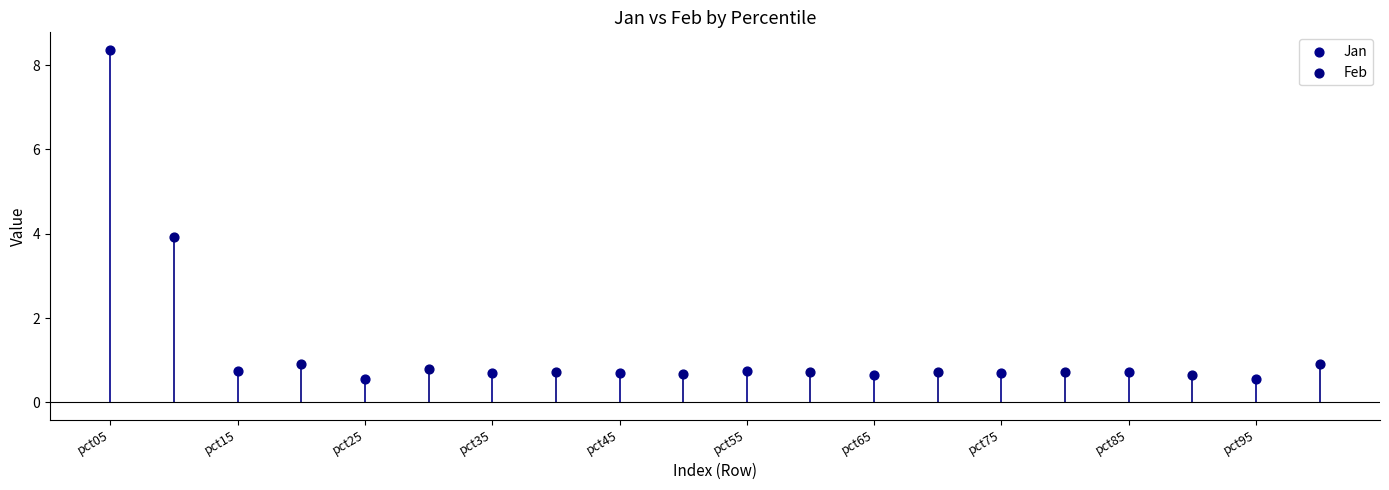

Which series contains the highest Y value?

Jan